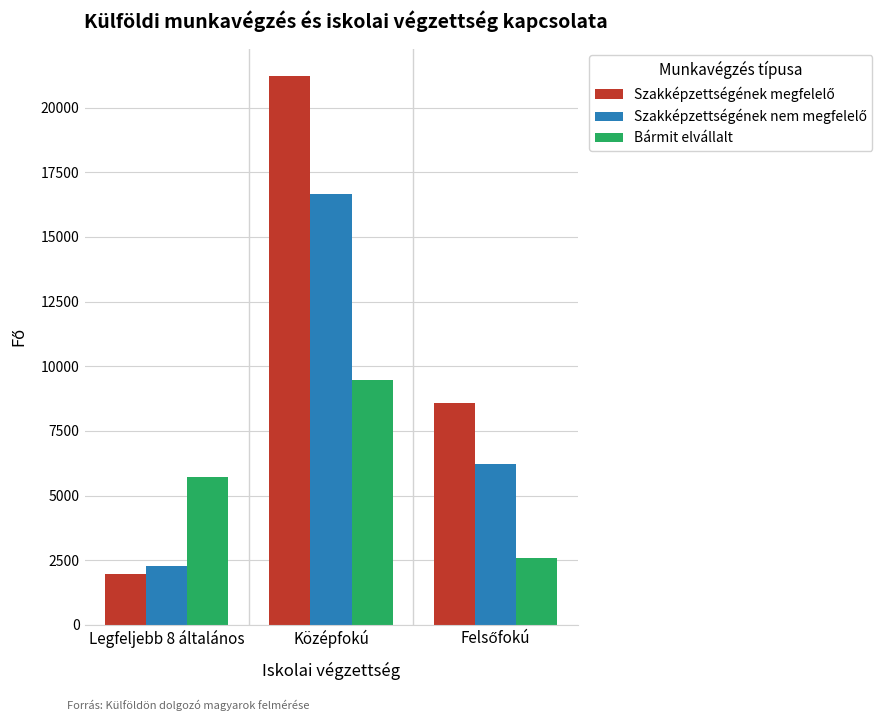

What is the minimum value shown in the chart?

1946.5